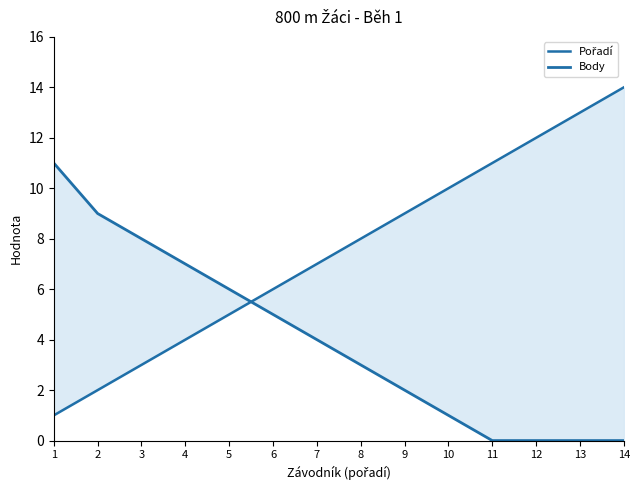

True or false: Pořadí has a value of 12 at 12.

True